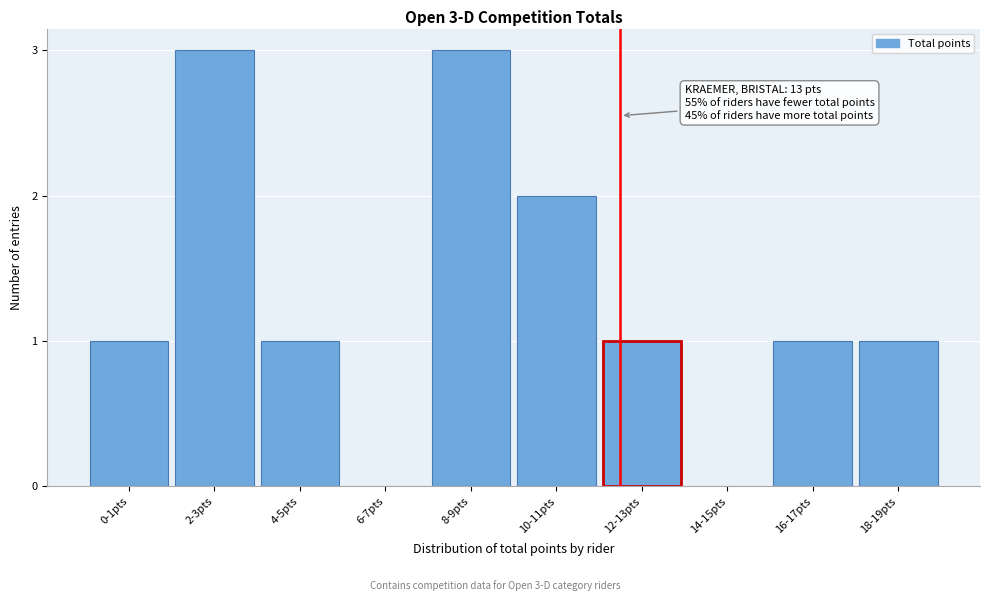

Reading left to right, what are all the values shown in this chart?

0-1pts=1	2-3pts=3	4-5pts=1	6-7pts=0	8-9pts=3	10-11pts=2	12-13pts=1	14-15pts=0	16-17pts=1	18-19pts=1